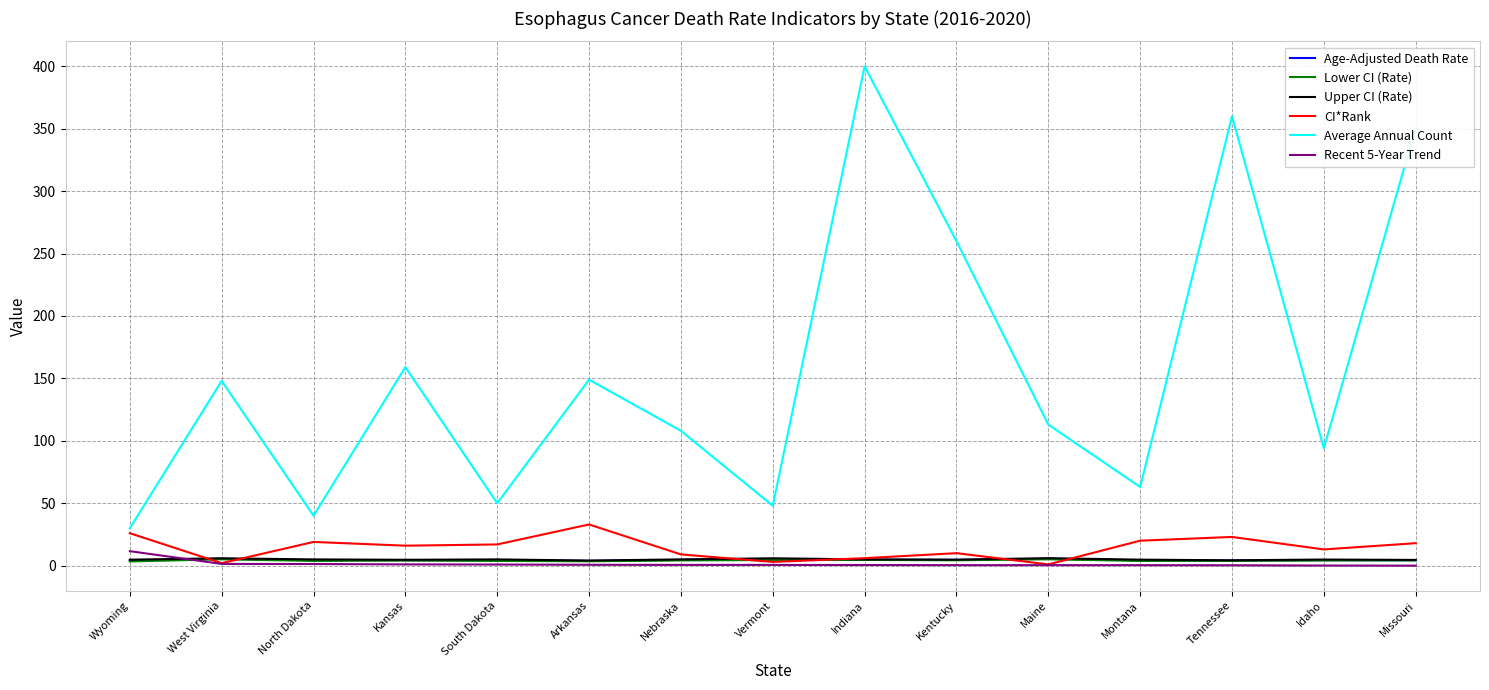

What is the maximum value shown in the chart?

400.0